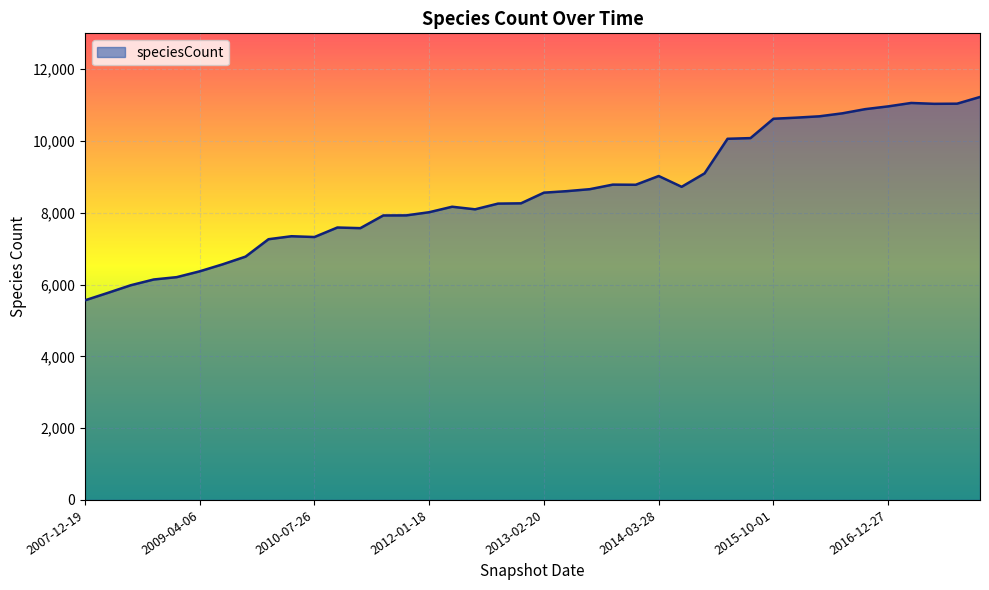

What is the difference between the maximum and minimum values?

5666